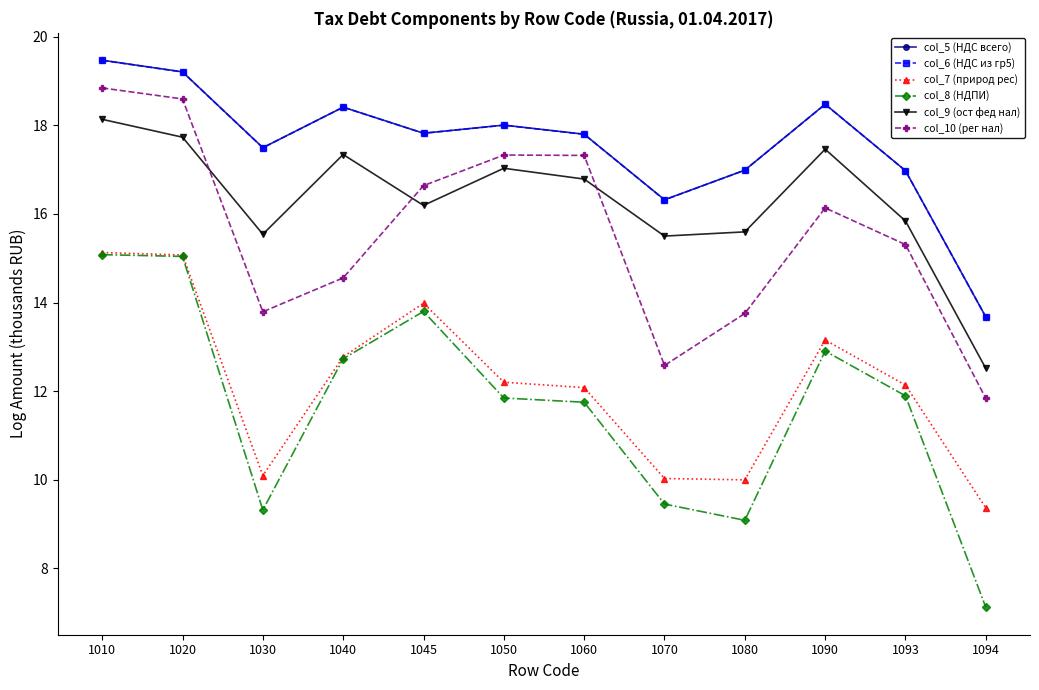

Where does the col_8 (НДПИ) series first go above 11?

1010